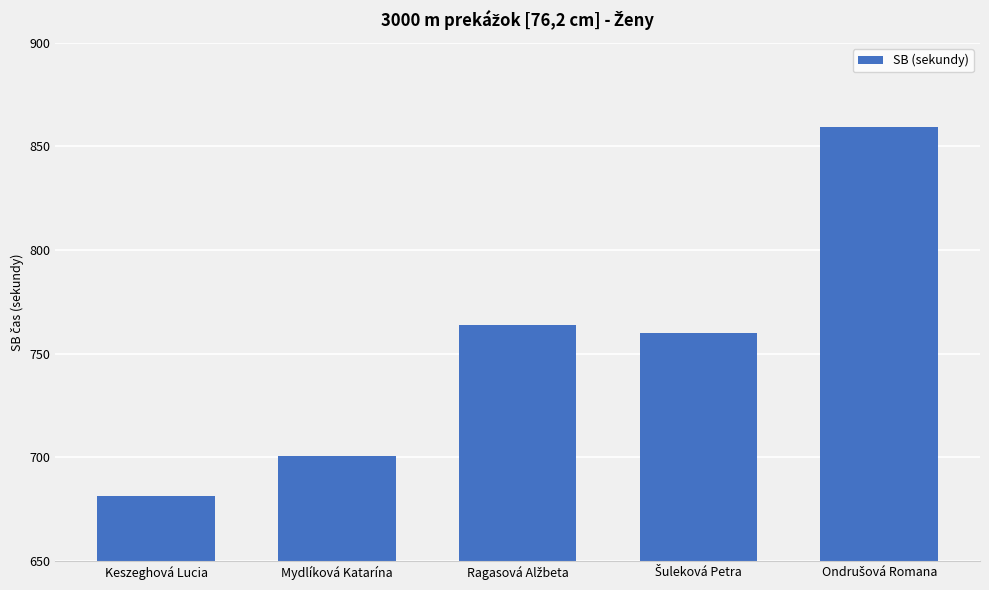

What is the sum of all values?

3765.5